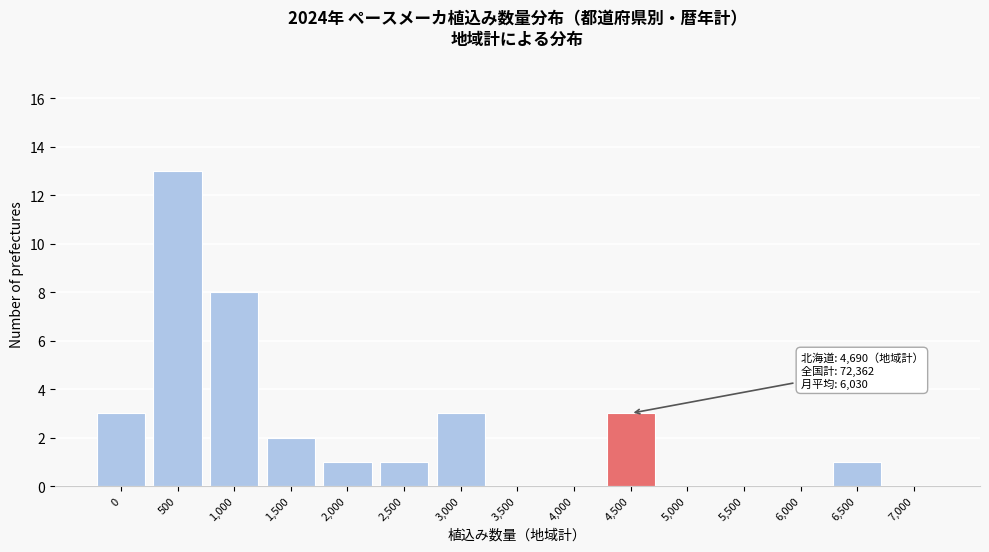

Reading right to left, list all the values displayed in this chart.

7,000=0	6,500=1	6,000=0	5,500=0	5,000=0	4,500=3	4,000=0	3,500=0	3,000=3	2,500=1	2,000=1	1,500=2	1,000=8	500=13	0=3